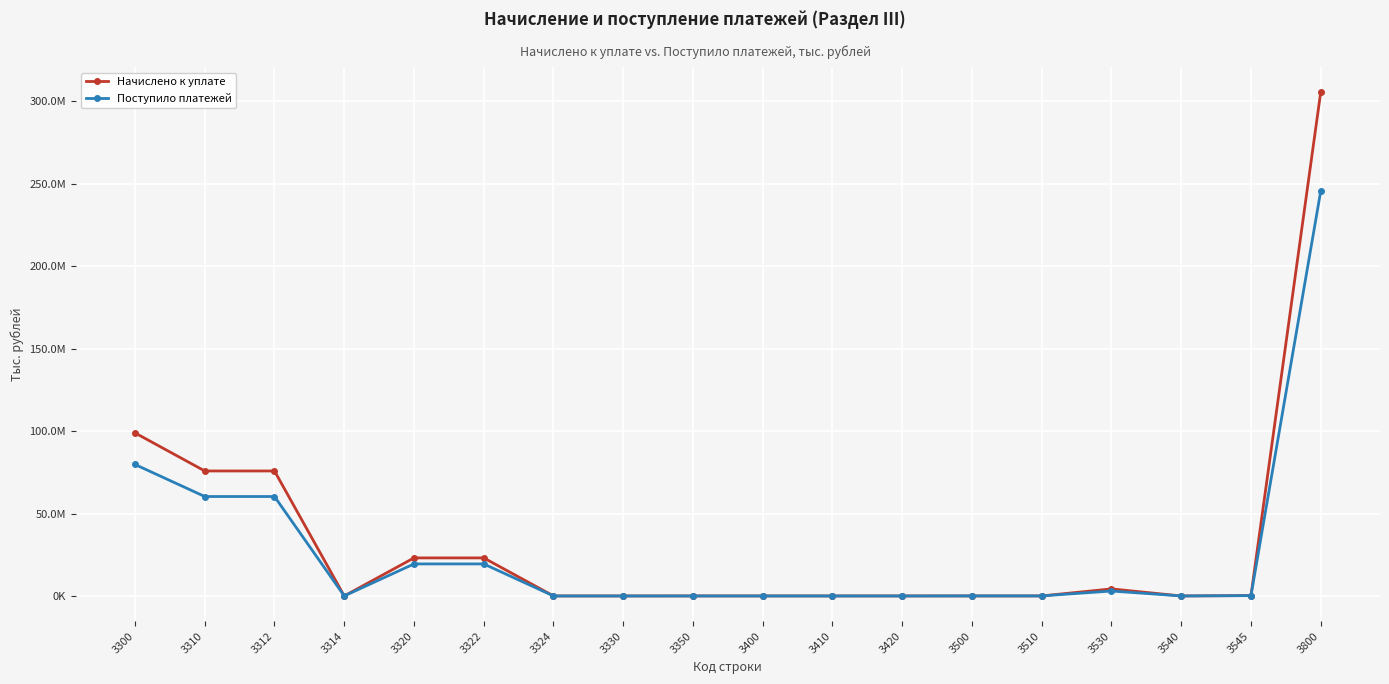

Does the chart have visible grid lines?

Yes